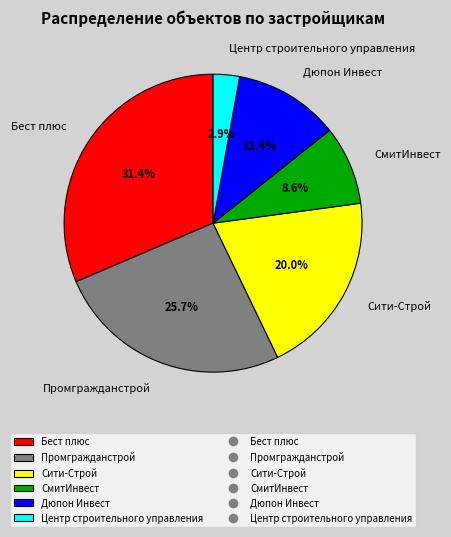

Which slice is the smallest?

Центр строительного управления